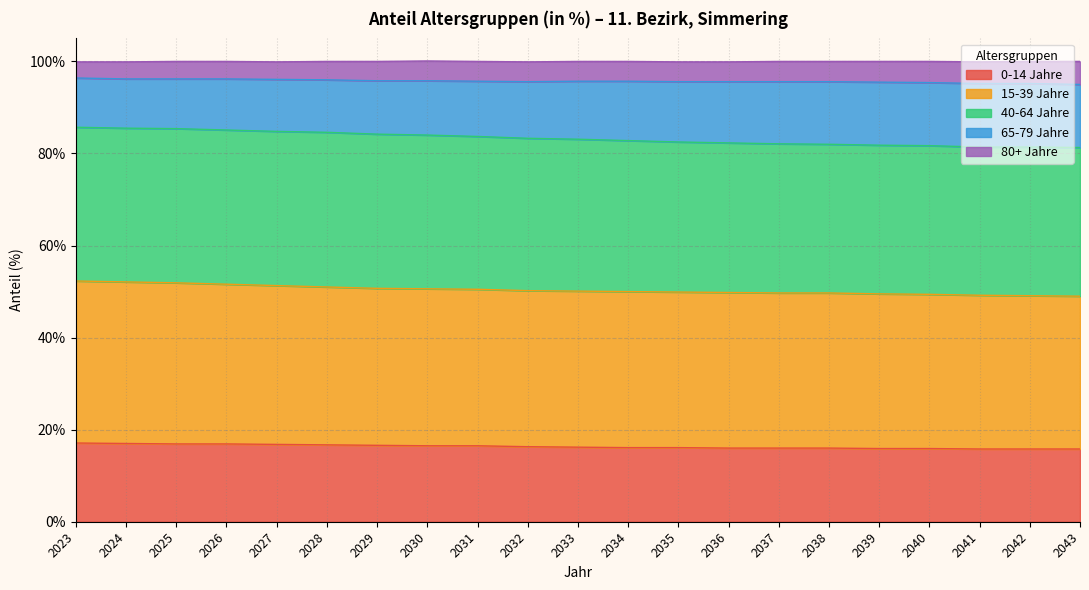

What is the total value across all series at 2031?

100.0